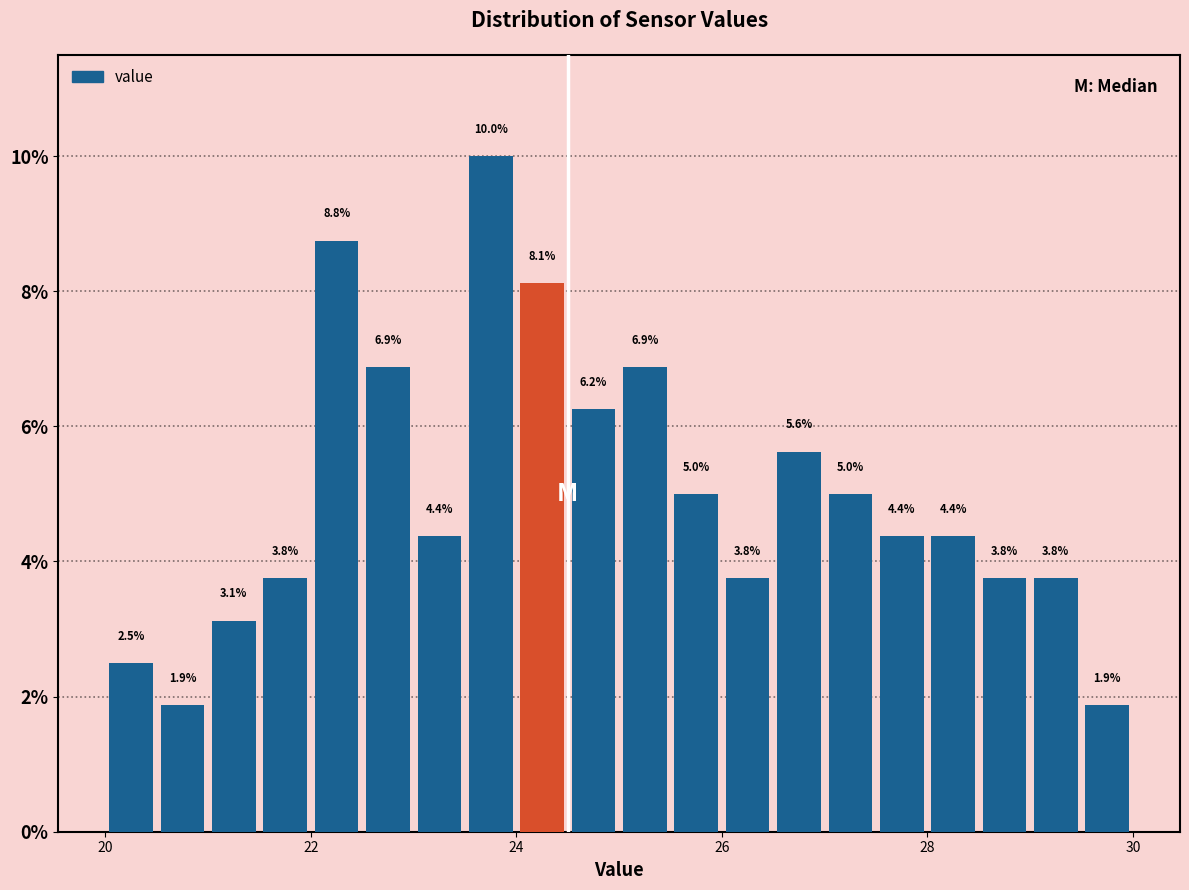

Read against the x-axis, roughly where is the centre of the tallest bar?

23.8